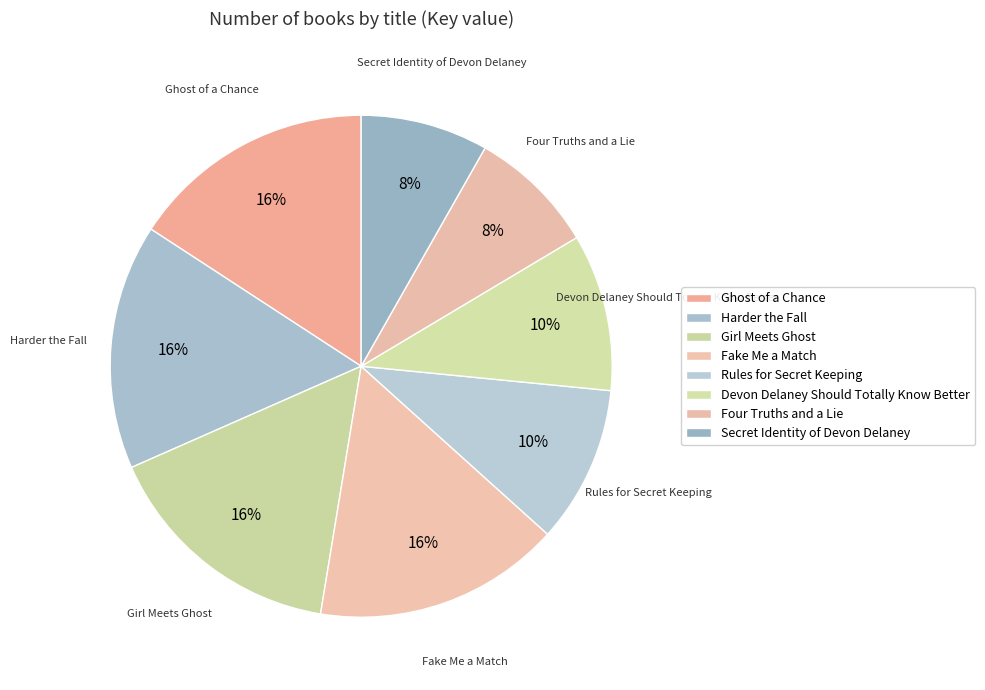

Combined, do Secret Identity of Devon Delaney and Rules for Secret Keeping account for over 50%?

No